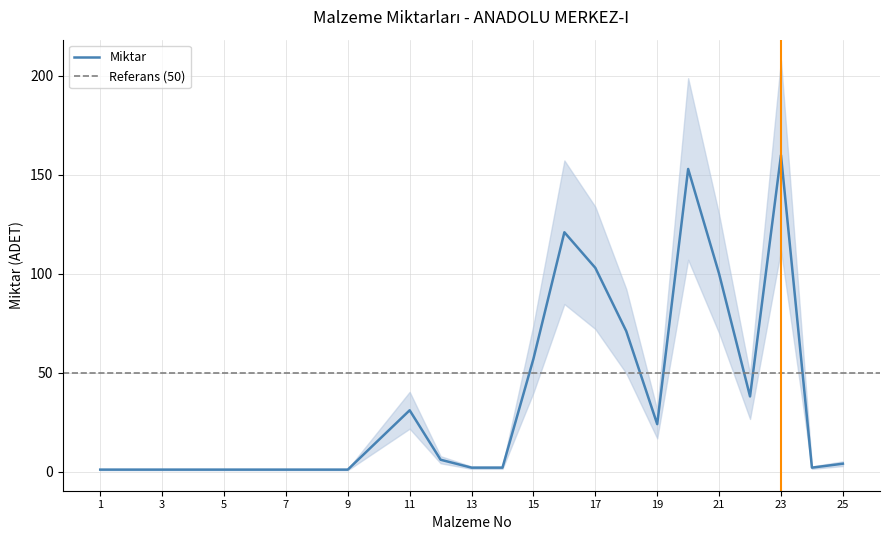

Is it true that Miktar equals 11 at 11?

False